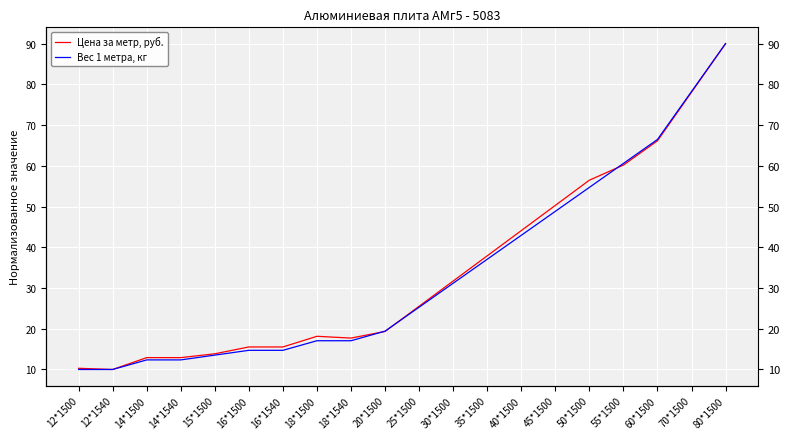

What is the sum of the Вес 1 метра, кг values at 50*1500 and 80*1500?

144.7